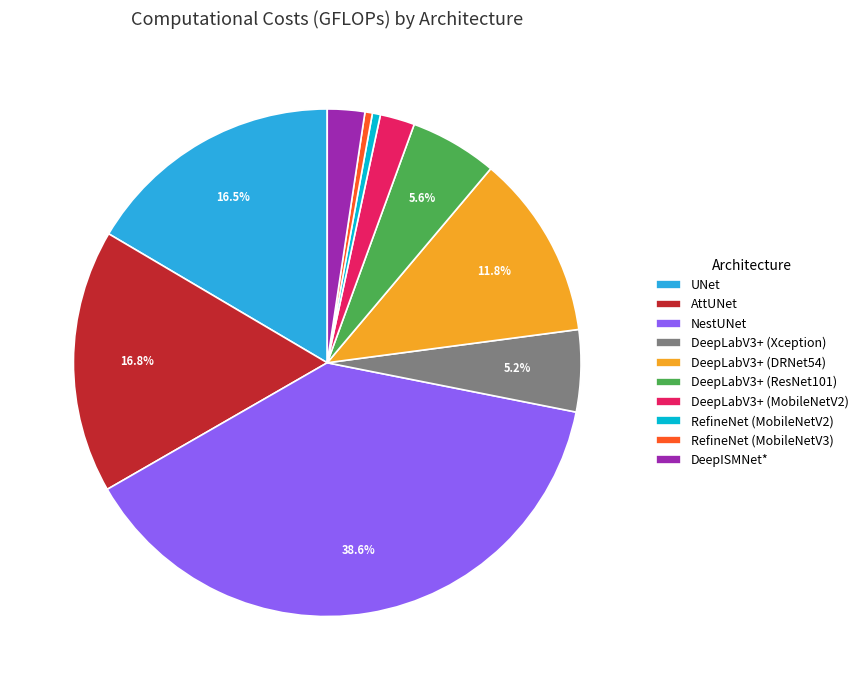

Is it true that RefineNet (MobileNetV2) is 11% of the pie?

False